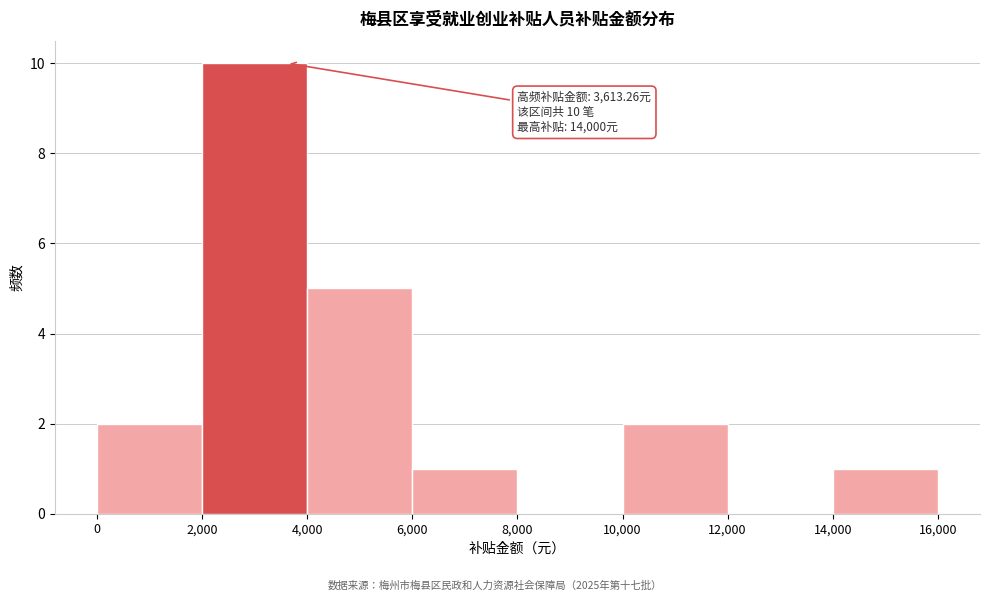

Which range on the x-axis has the tallest bar?

2,000 to 4,000